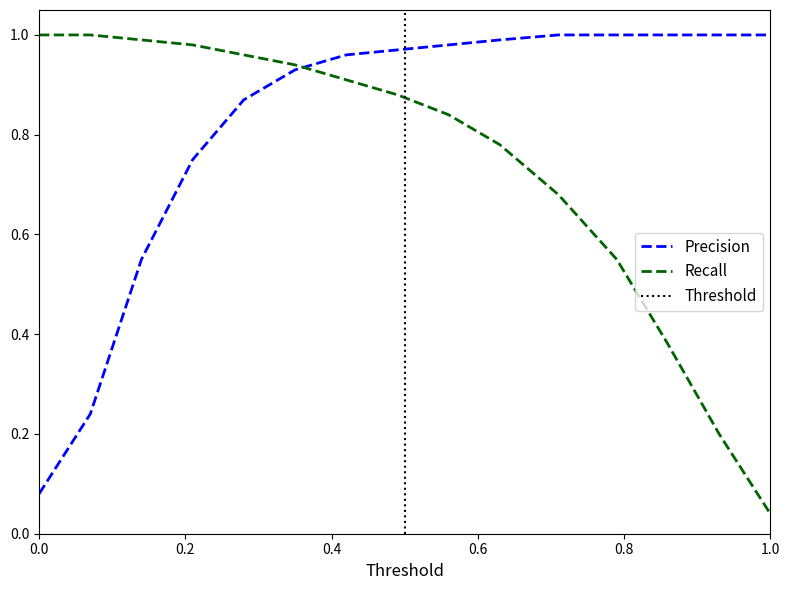

What are all the series names shown in the legend?

Precision, Recall